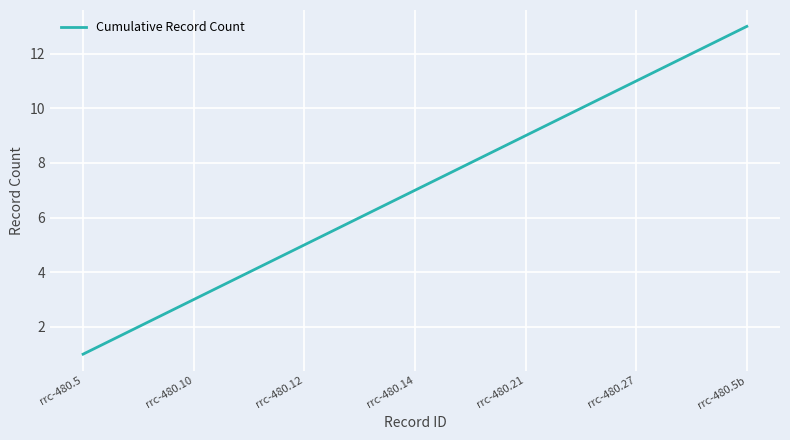

What is the greatest value displayed?

13